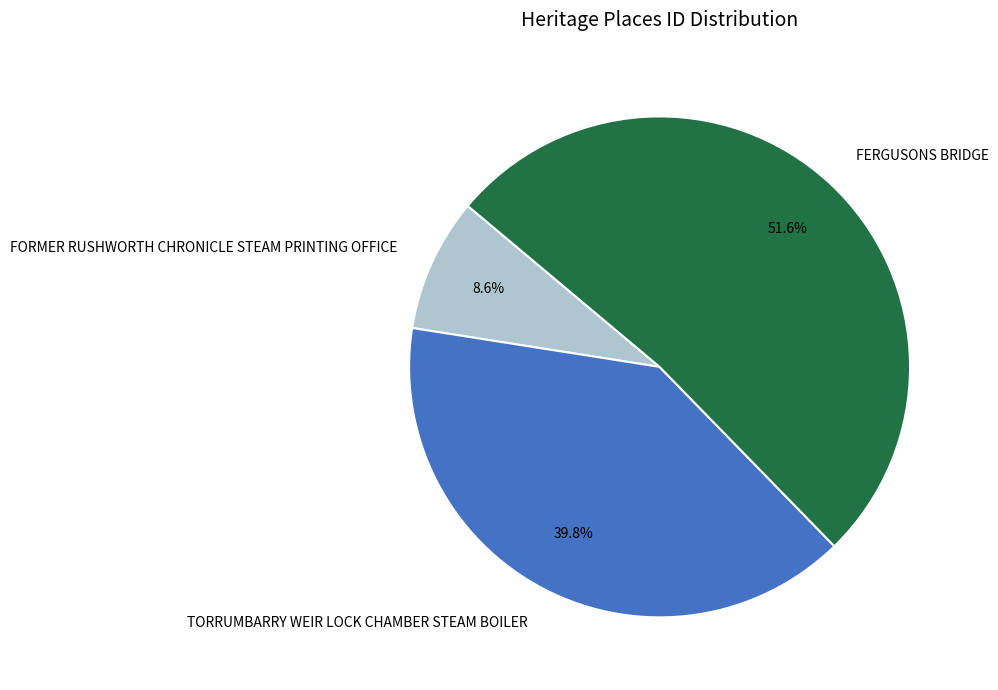

Is the sum of FORMER RUSHWORTH CHRONICLE STEAM PRINTING OFFICE and FERGUSONS BRIDGE greater than half?

Yes